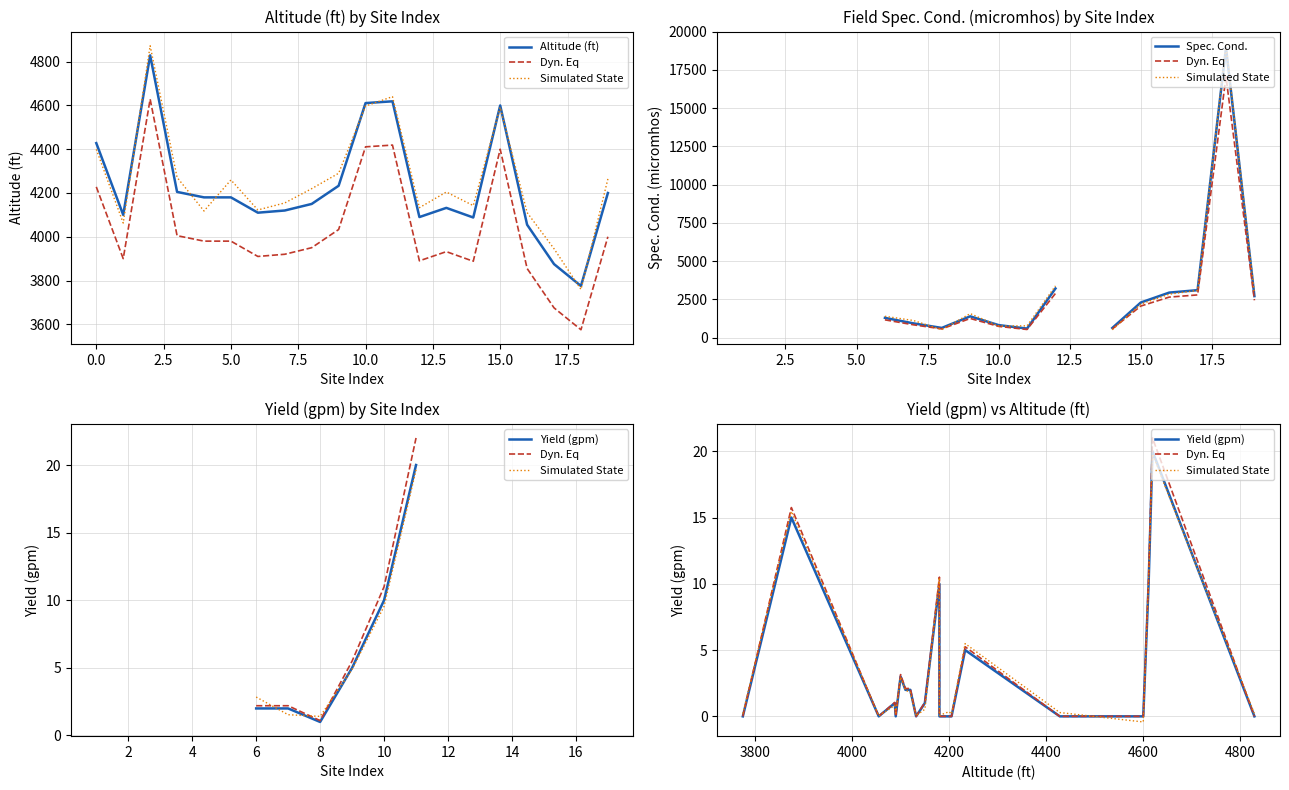

Is this an area chart (filled region under the line)?

No